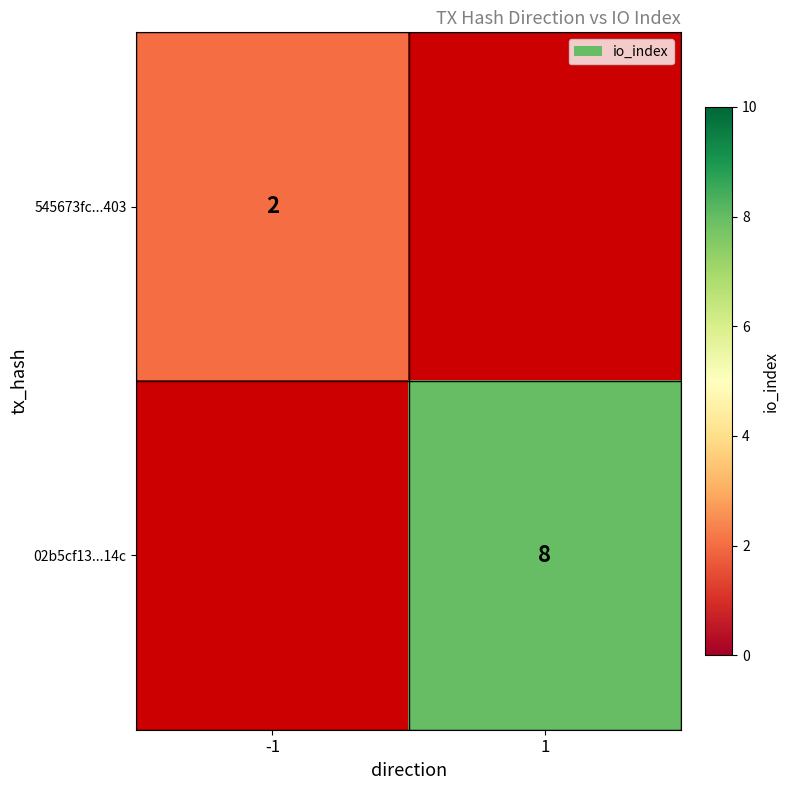

The 02b5cf13...14c series shows 3 at 1. True or false?

False